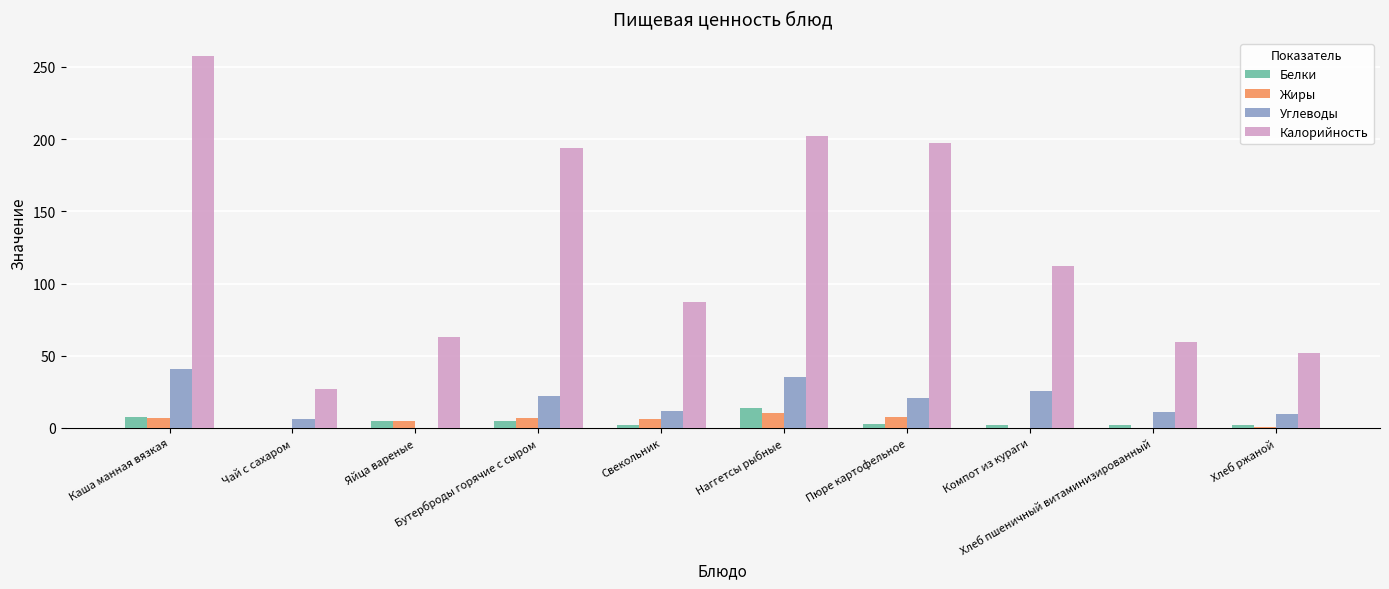

Are the bars horizontal?

No